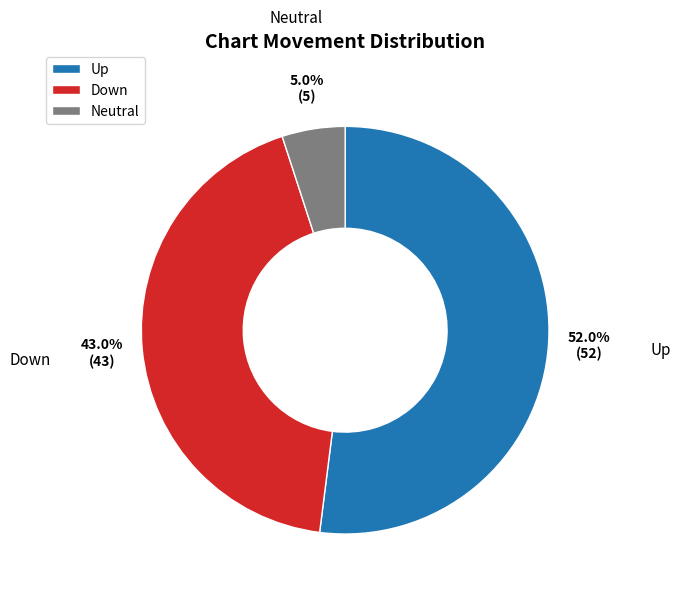

What is the smallest slice in the pie chart?

Neutral